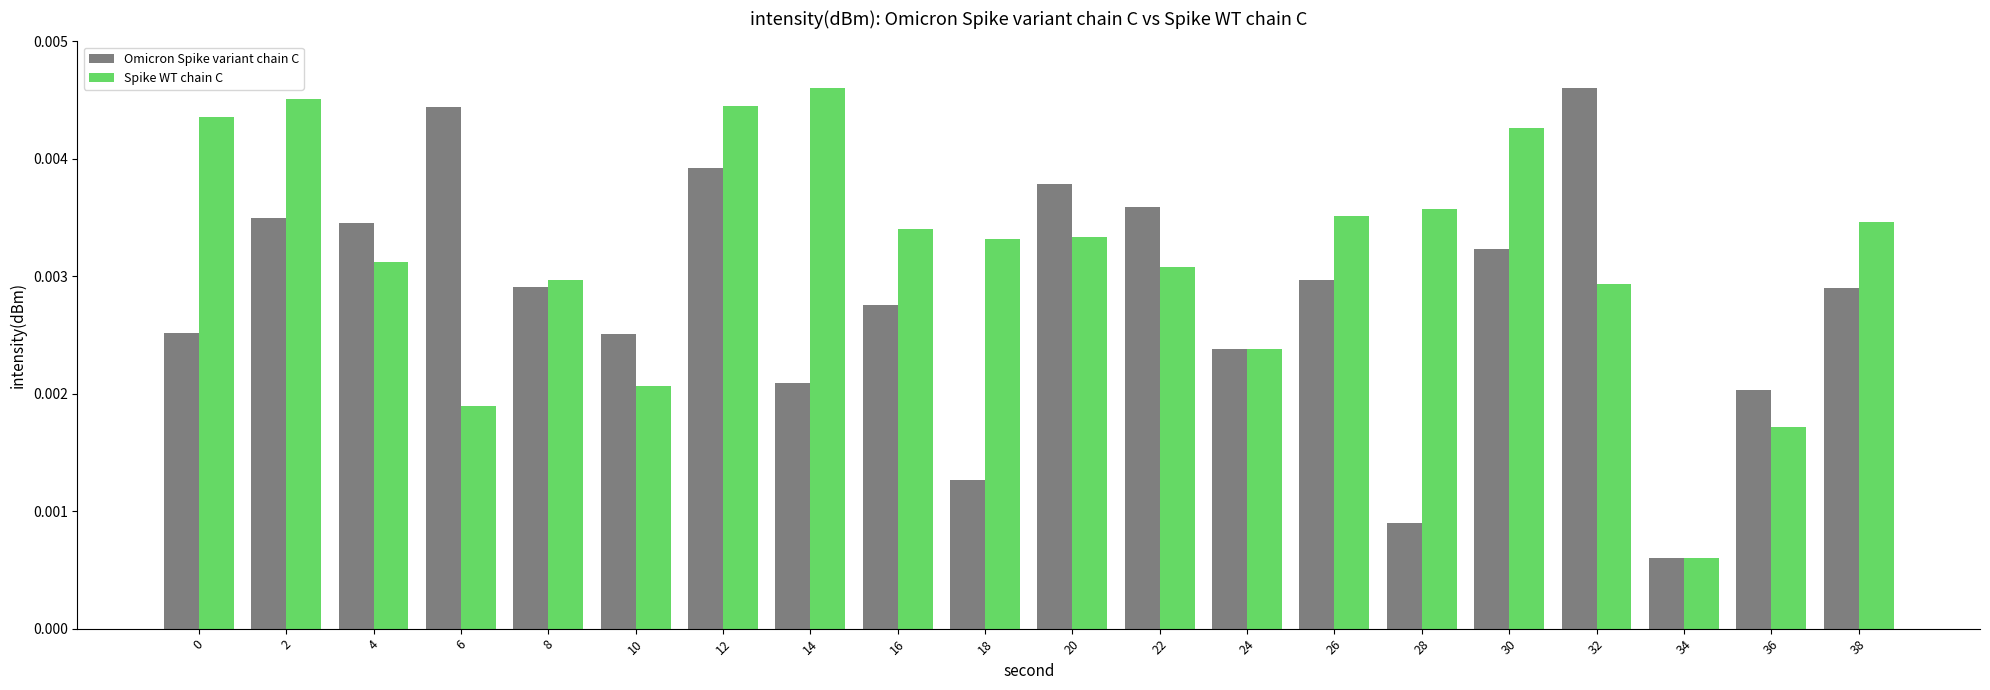

Rank the series by their average value, from lowest to highest.

Omicron Spike variant chain C, Spike WT chain C